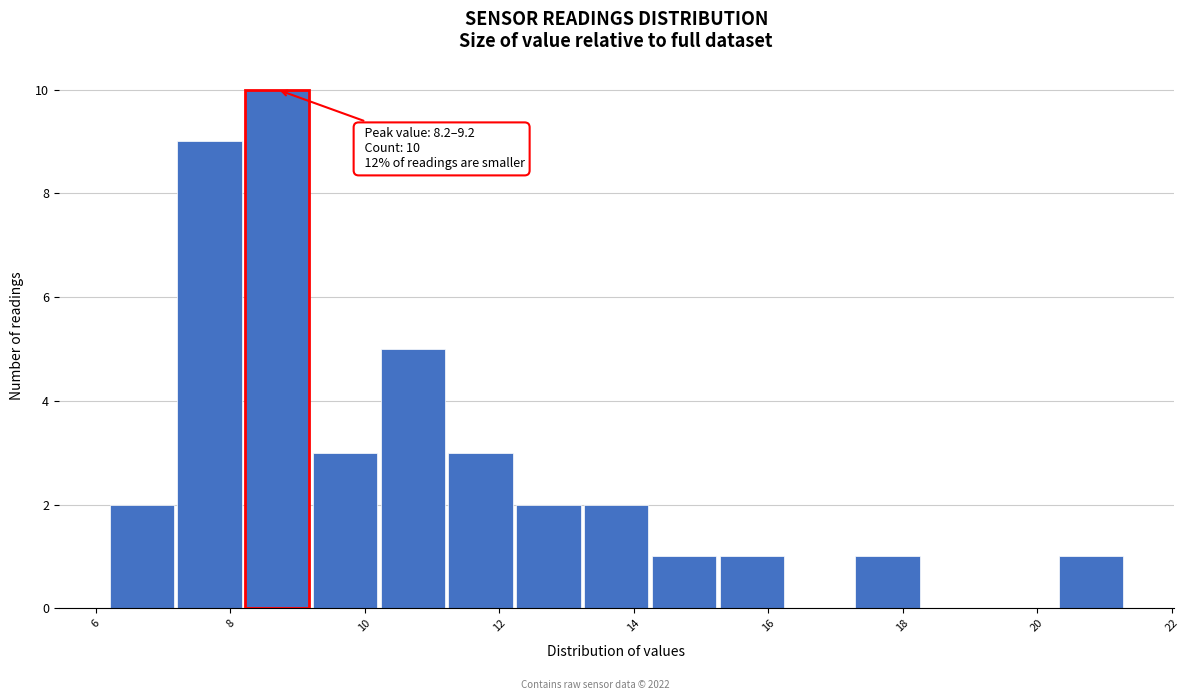

Which range on the x-axis has the tallest bar?

8.2 to 9.2